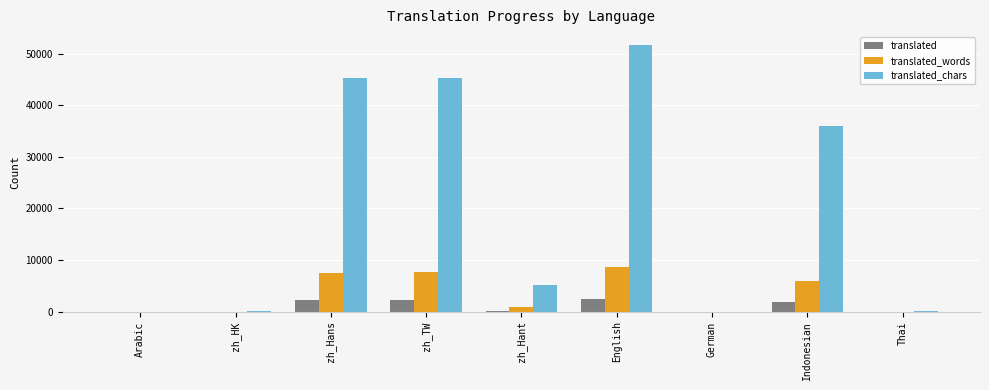

Is the value of translated_chars at English greater than the value of translated at English?

Yes